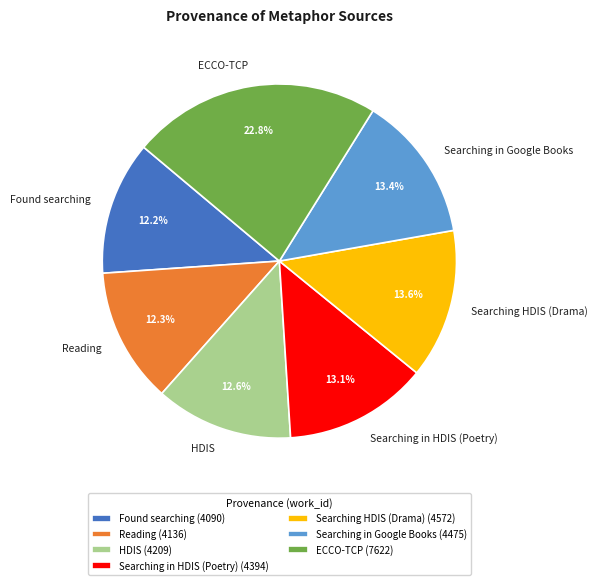

How many slices are in this pie chart?

7